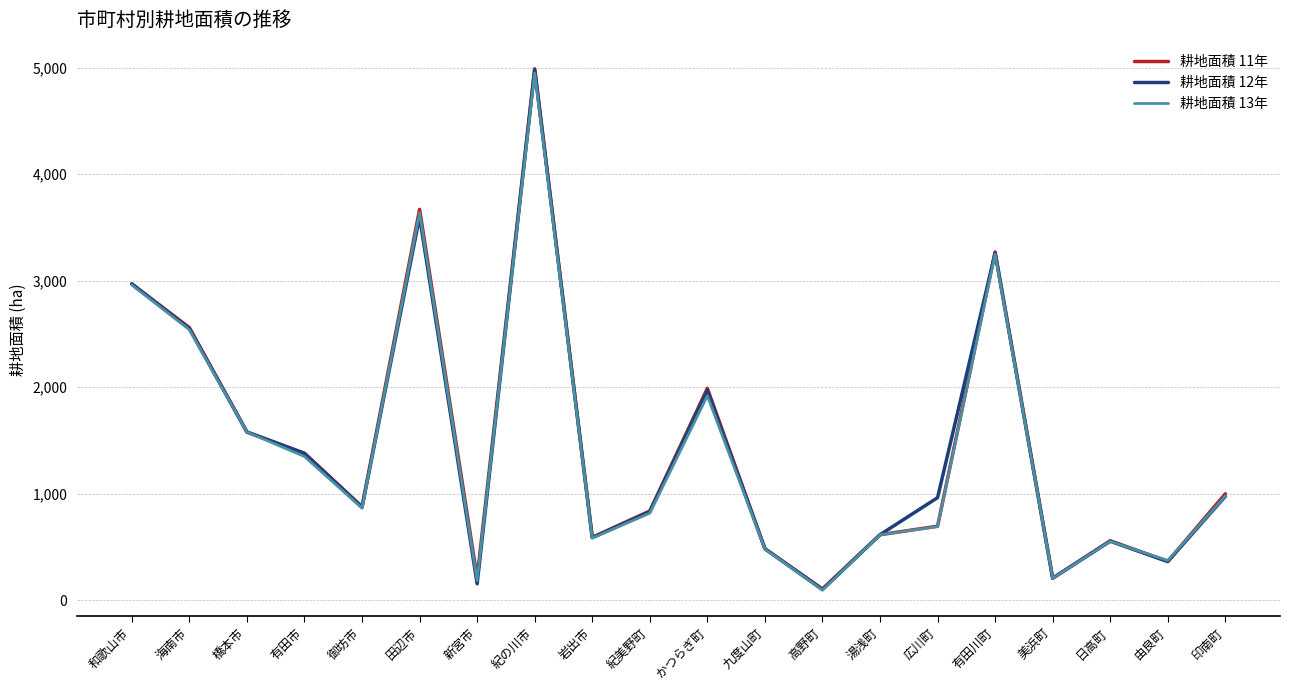

True or false: 耕地面積 12年 has more than 1 points higher than both neighbors.

True